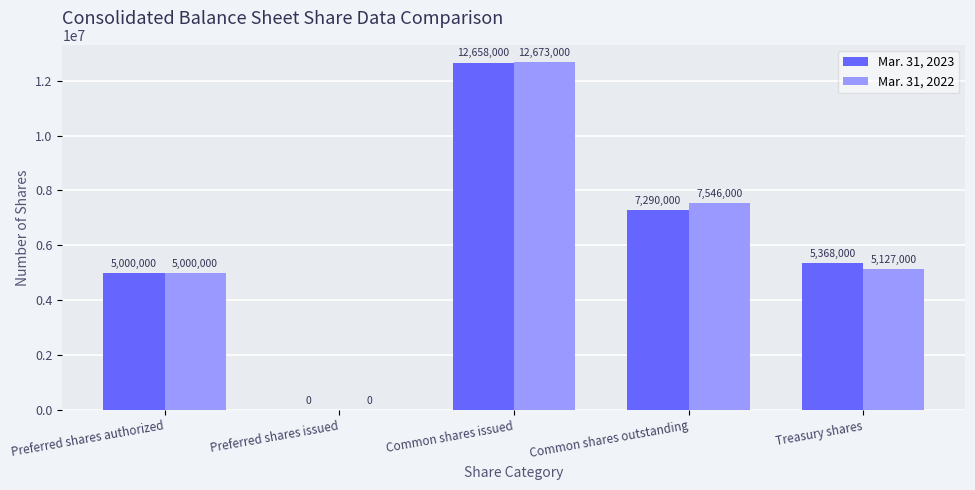

Reading left to right, extract all data points from this chart.

Mar. 31, 2023: 5000000	0	12658000	7290000	5368000
Mar. 31, 2022: 5000000	0	12673000	7546000	5127000